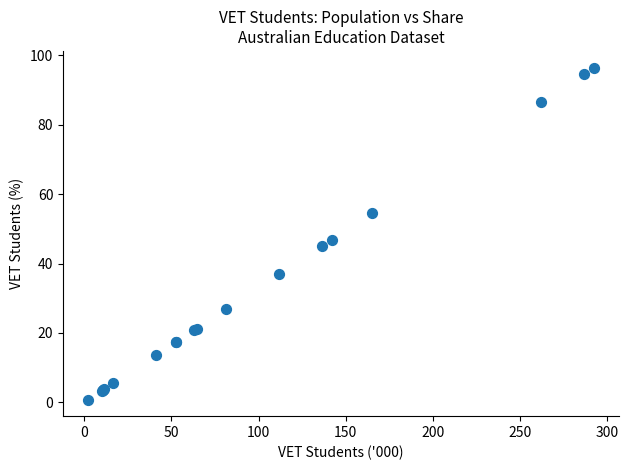

What Y value in the scatter plot is closest to 48?

46.9